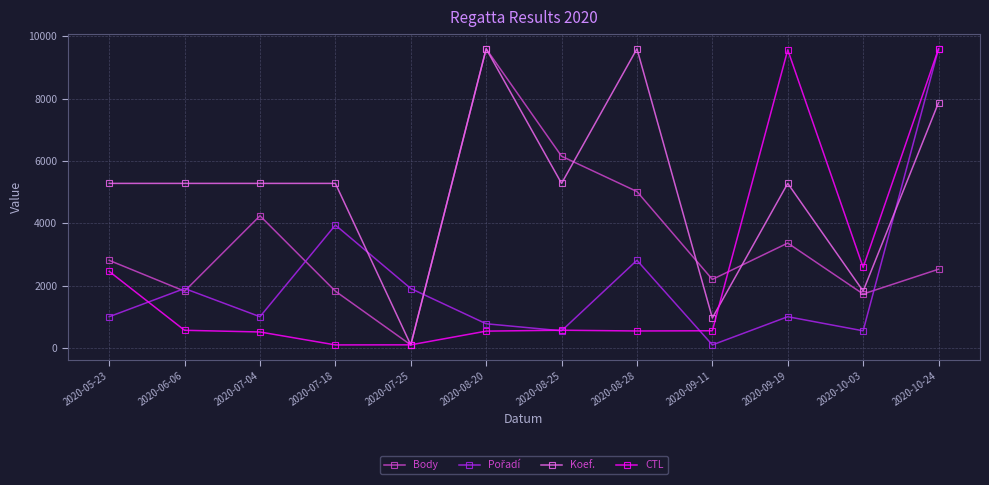

Where is Body nearest to the value 4850?

2020-08-28